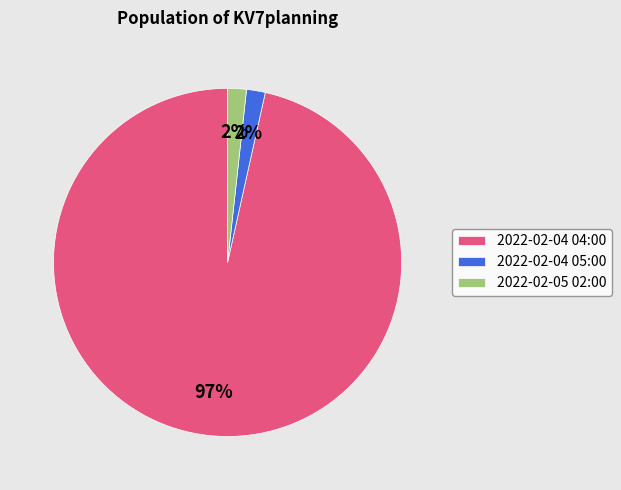

To the nearest percent, what is the combined percentage of 2022-02-04 05:00 and 2022-02-04 04:00?

98%